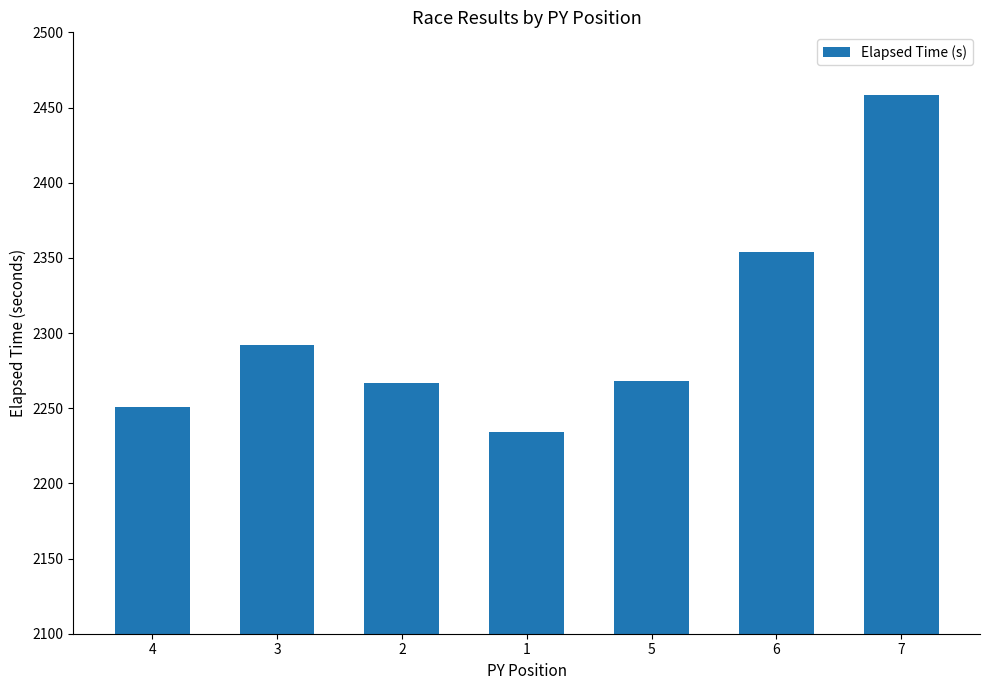

Where is the data nearest to the value 2346?

6